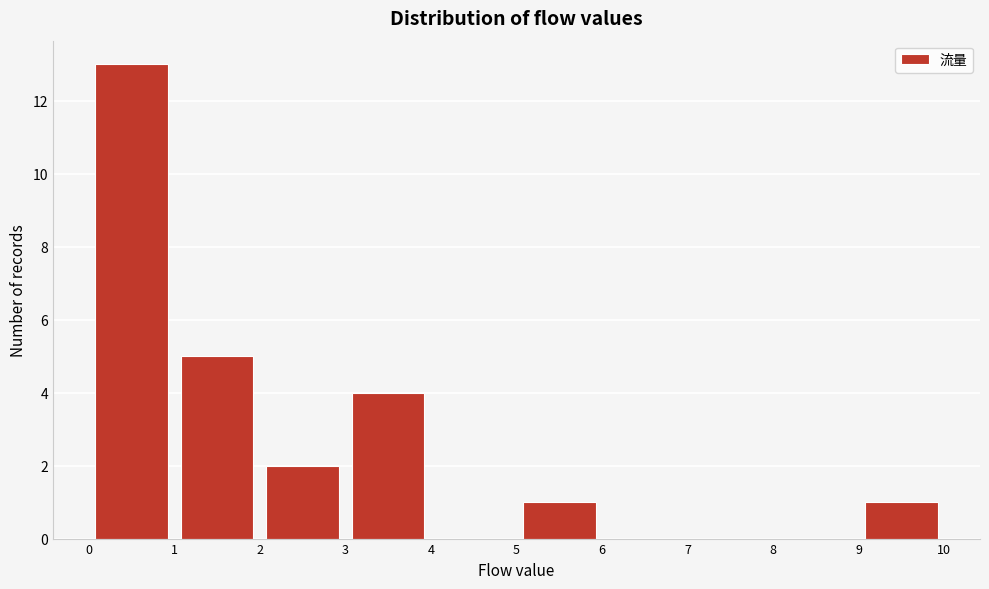

Reading left to right, transcribe this chart: for each bar, give the range it covers on the x-axis and its height. The values are not printed on the chart, so give them approximately, as read against the axis.

0 to 1: 13
1 to 2: 5
2 to 3: 2
3 to 4: 4
4 to 5: 0
5 to 6: 1
6 to 7: 0
7 to 8: 0
8 to 9: 0
9 to 10: 1